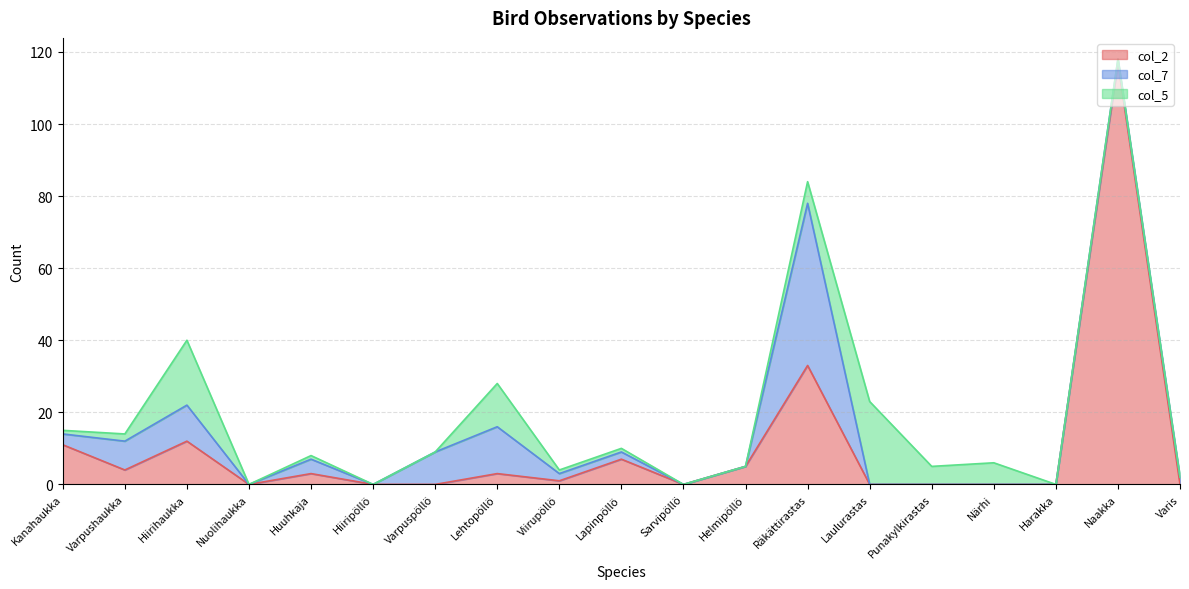

At which category is the sum across all series the highest?

Naakka